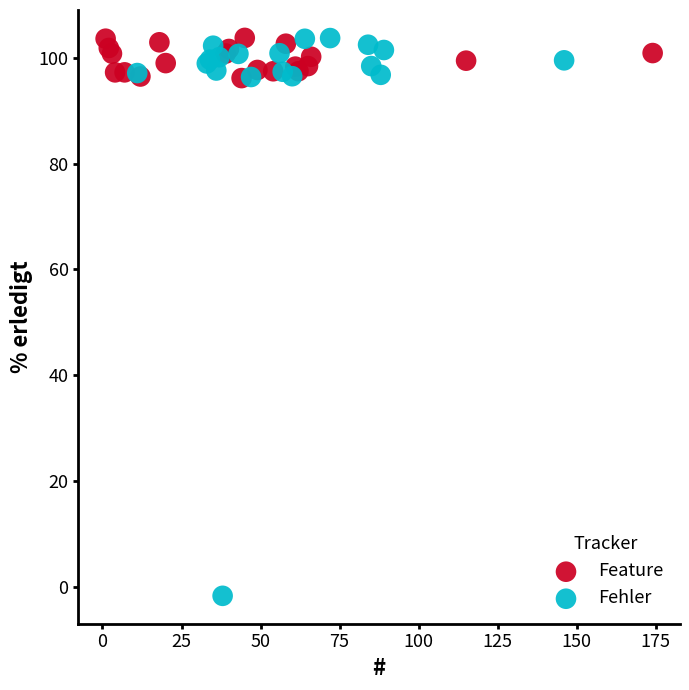

Which series has the largest Y range (max minus min)?

Fehler